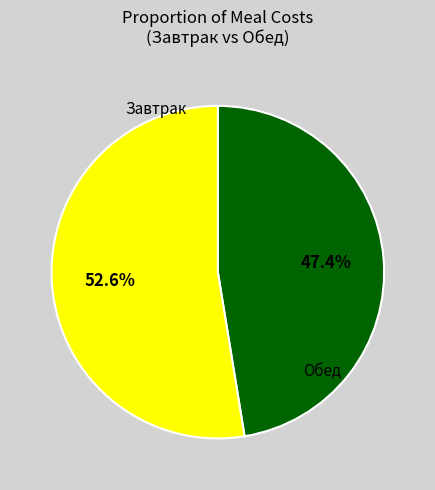

Is there a majority slice in this chart?

Yes